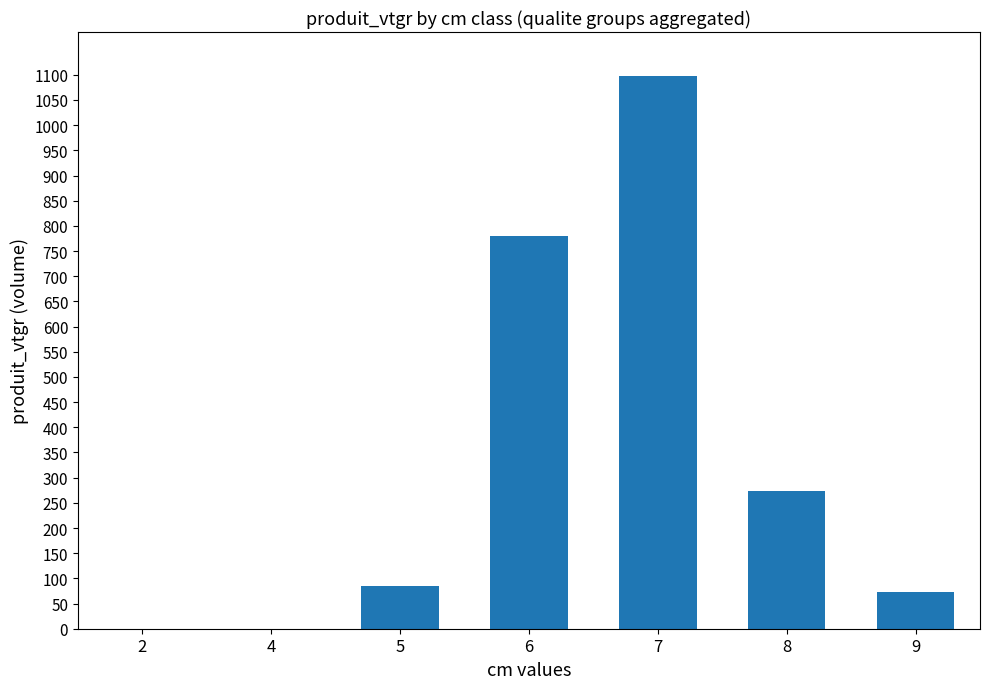

Is it true that the value at 6 is 1099.6?

False